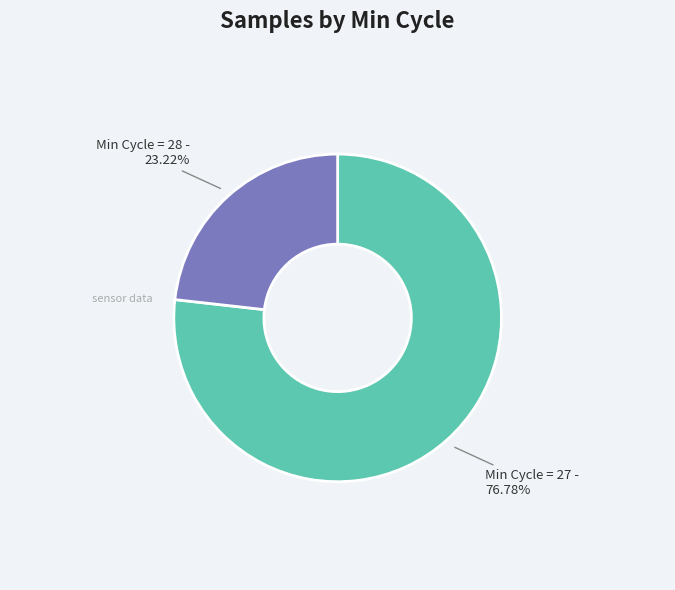

How many slices are in this pie chart?

2